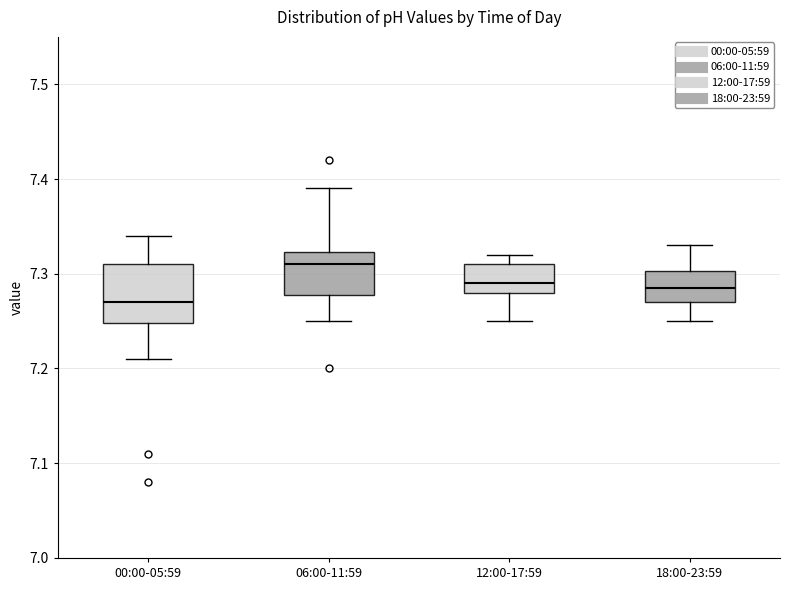

Comparing the boxes themselves (not the whiskers), which one is the tallest?

00:00-05:59